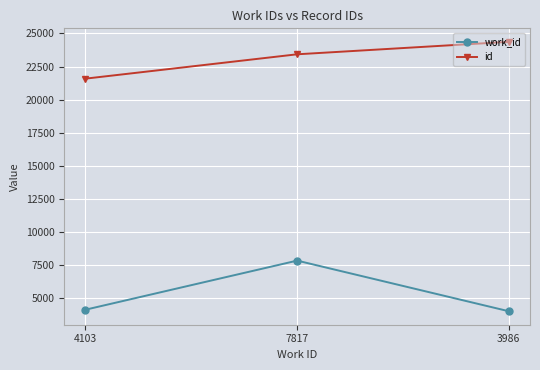

Reading left to right, list all the values displayed in this chart.

work_id: 4103=4103	7817=7817	3986=3986
id: 4103=21584	7817=23426	3986=24371